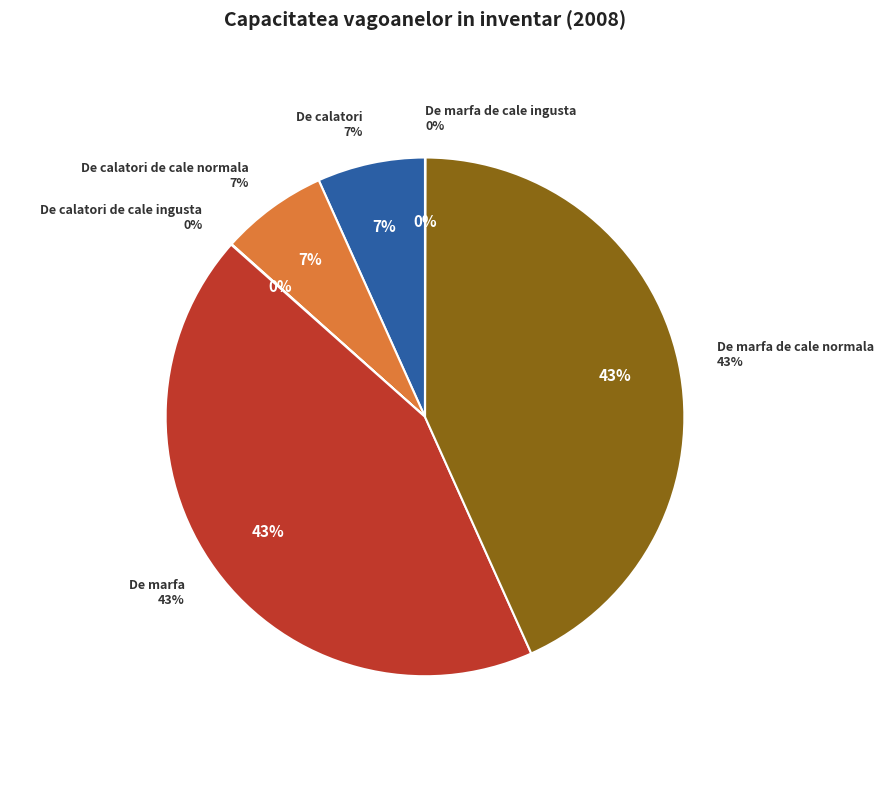

The De marfa de cale normala slice represents 43% of the pie. True or false?

True